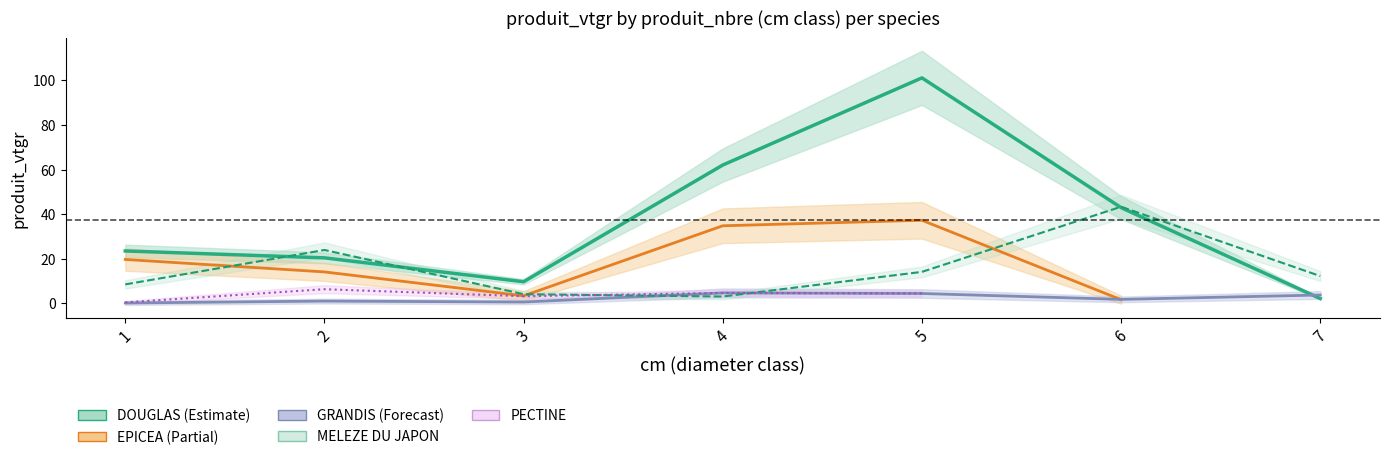

At how many categories does at least one series exceed 10?

6